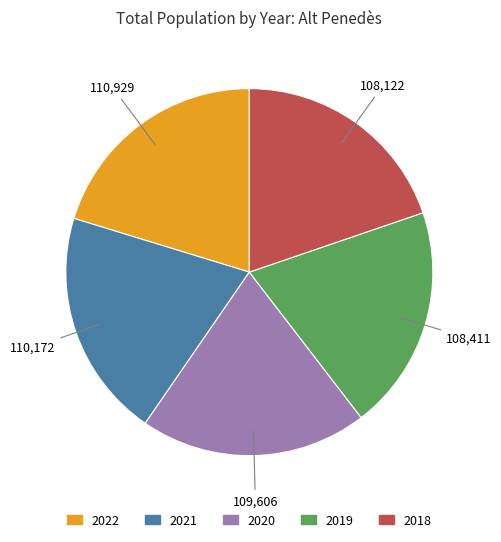

True or false: 2022 accounts for 8% of the total.

False